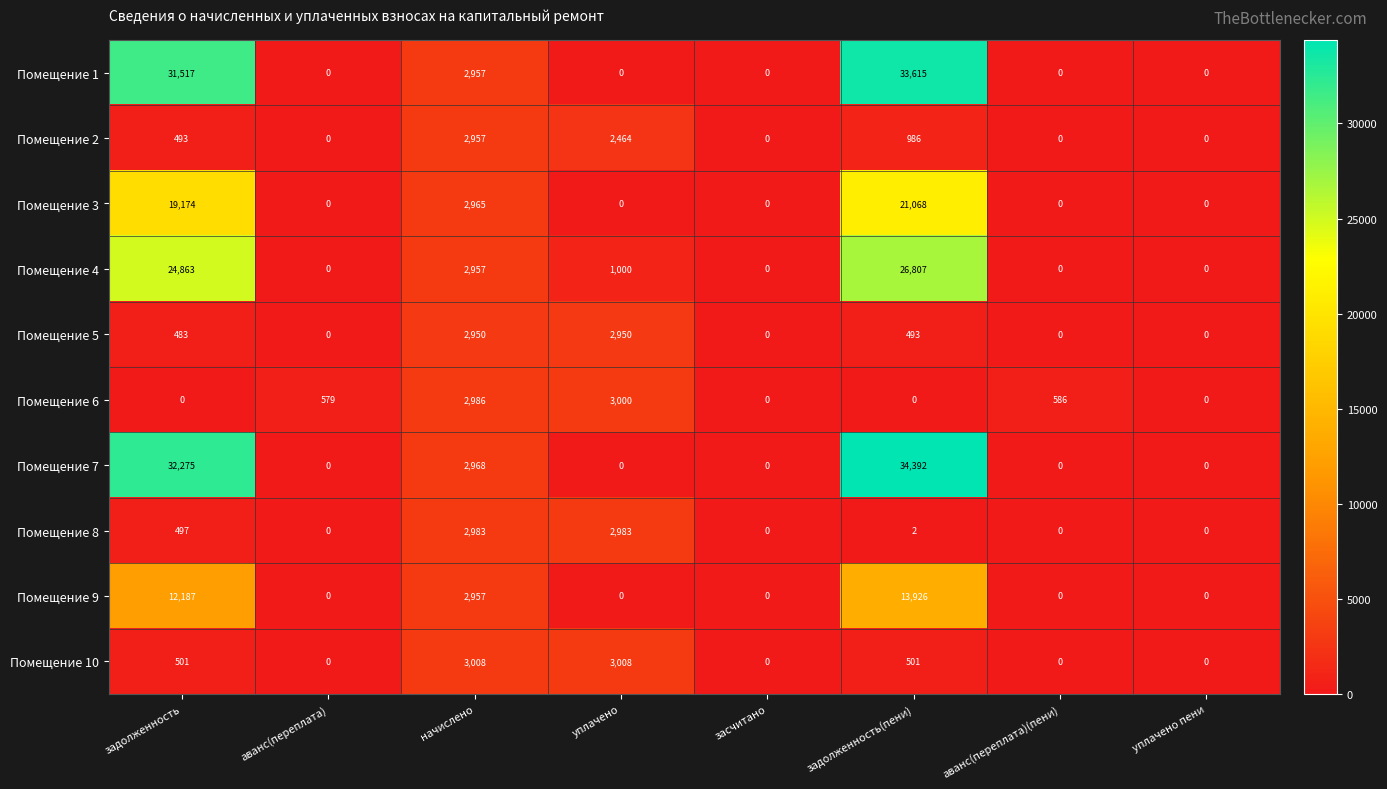

How many categories are shown in the chart?

8